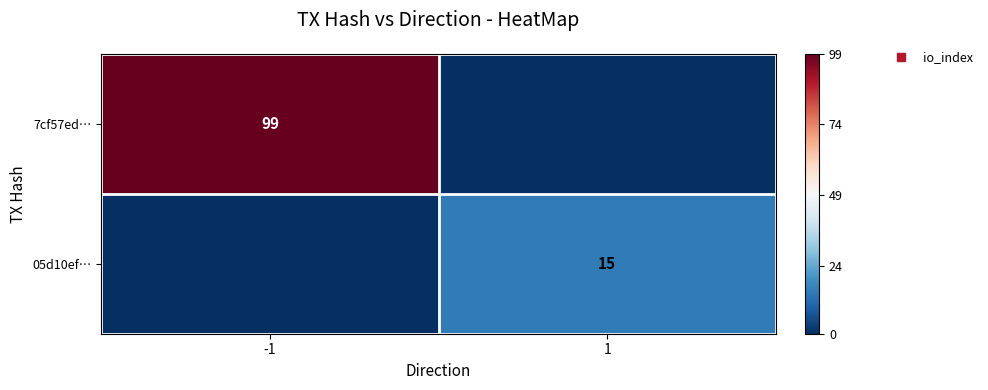

True or false: 7cf57ed… has a value of 61 at 1.

False